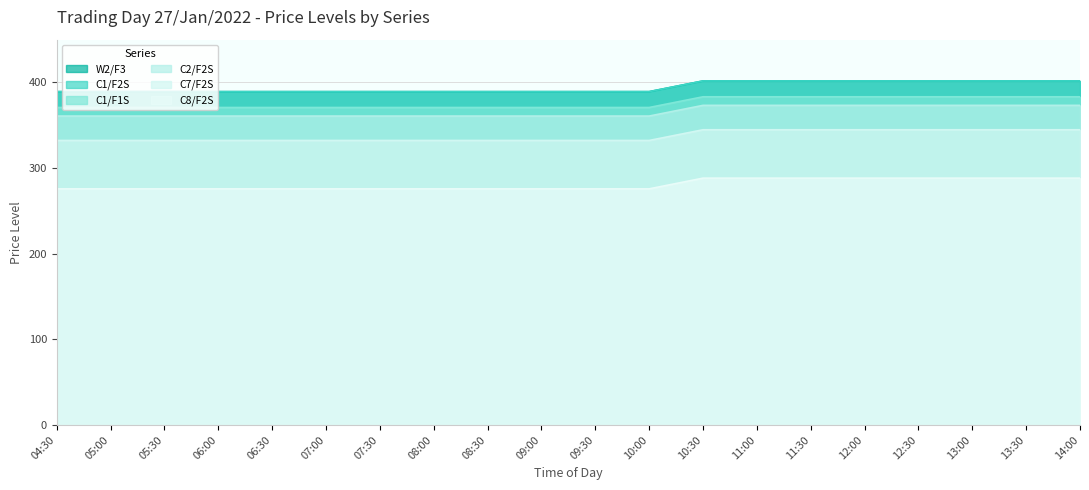

Reading left to right, transcribe all the data shown in this chart.

W2/F3: 389.3	389.3	389.3	389.3	389.3	389.3	389.3	389.3	389.3	389.3	389.3	389.3	401.8	401.8	401.8	401.8	401.8	401.8	401.8	401.8
C1/F2S: 389.3	389.3	389.3	389.3	389.3	389.3	389.3	389.3	389.3	389.3	389.3	389.3	401.8	401.8	401.8	401.8	401.8	401.8	401.8	401.8
C1/F1S: 370.8	370.8	370.8	370.8	370.8	370.8	370.8	370.8	370.8	370.8	370.8	370.8	383.3	383.3	383.3	383.3	383.3	383.3	383.3	383.3
C2/F2S: 360.8	360.8	360.8	360.8	360.8	360.8	360.8	360.8	360.8	360.8	360.8	360.8	373.3	373.3	373.3	373.3	373.3	373.3	373.3	373.3
C7/F2S: 332.3	332.3	332.3	332.3	332.3	332.3	332.3	332.3	332.3	332.3	332.3	332.3	344.8	344.8	344.8	344.8	344.8	344.8	344.8	344.8
C8/F2S: 275.8	275.8	275.8	275.8	275.8	275.8	275.8	275.8	275.8	275.8	275.8	275.8	288.3	288.3	288.3	288.3	288.3	288.3	288.3	288.3